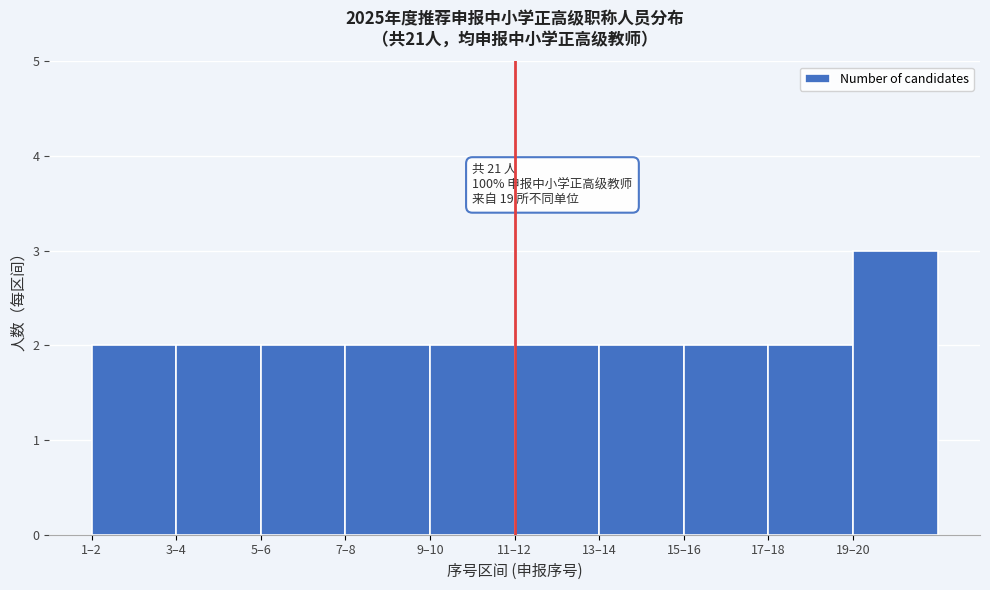

Reading left to right, list all the values displayed in this chart.

1–2=2	3–4=2	5–6=2	7–8=2	9–10=2	11–12=2	13–14=2	15–16=2	17–18=2	19–20=3